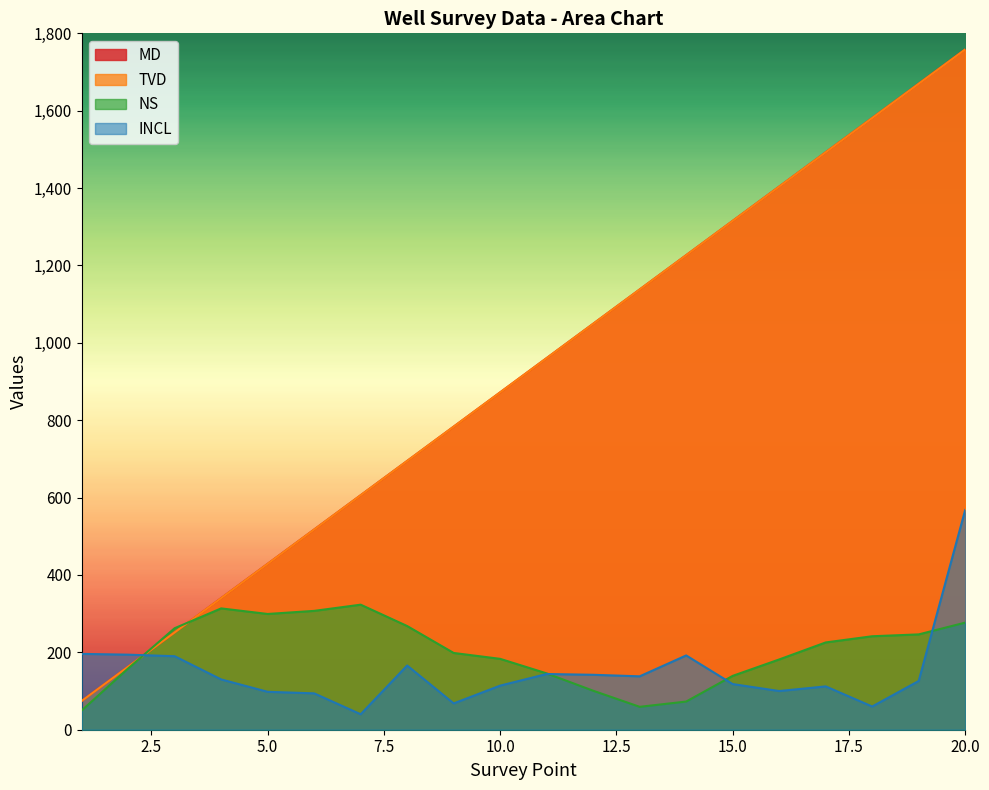

What is the average value of the TVD series?

916.3